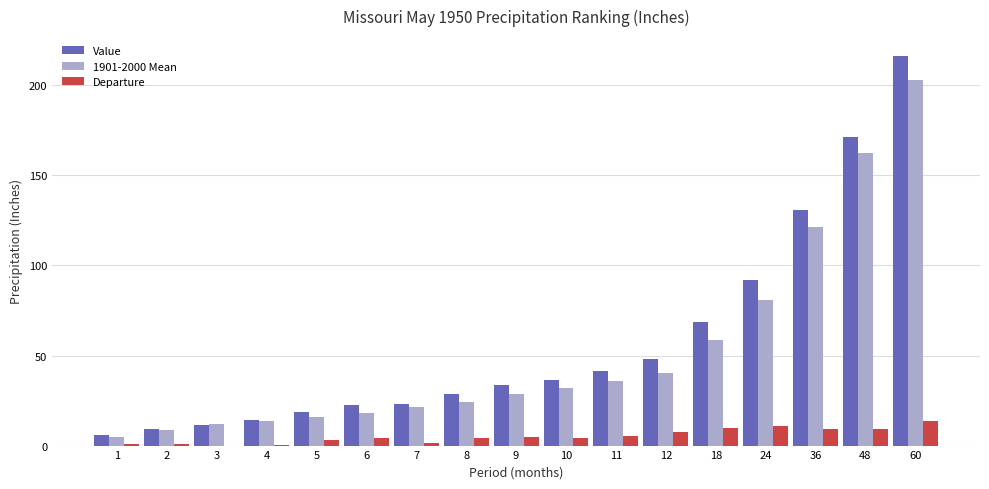

The Value series shows 60.2 at 10. True or false?

False